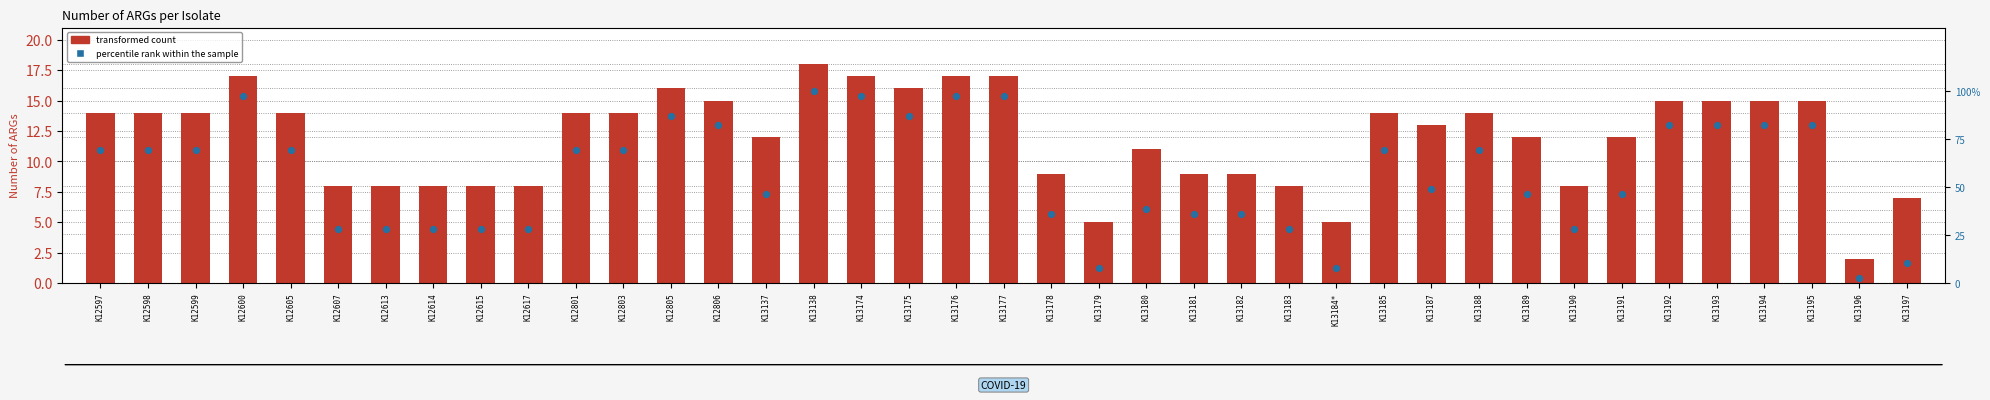

At how many categories does at least one series exceed 28?

35